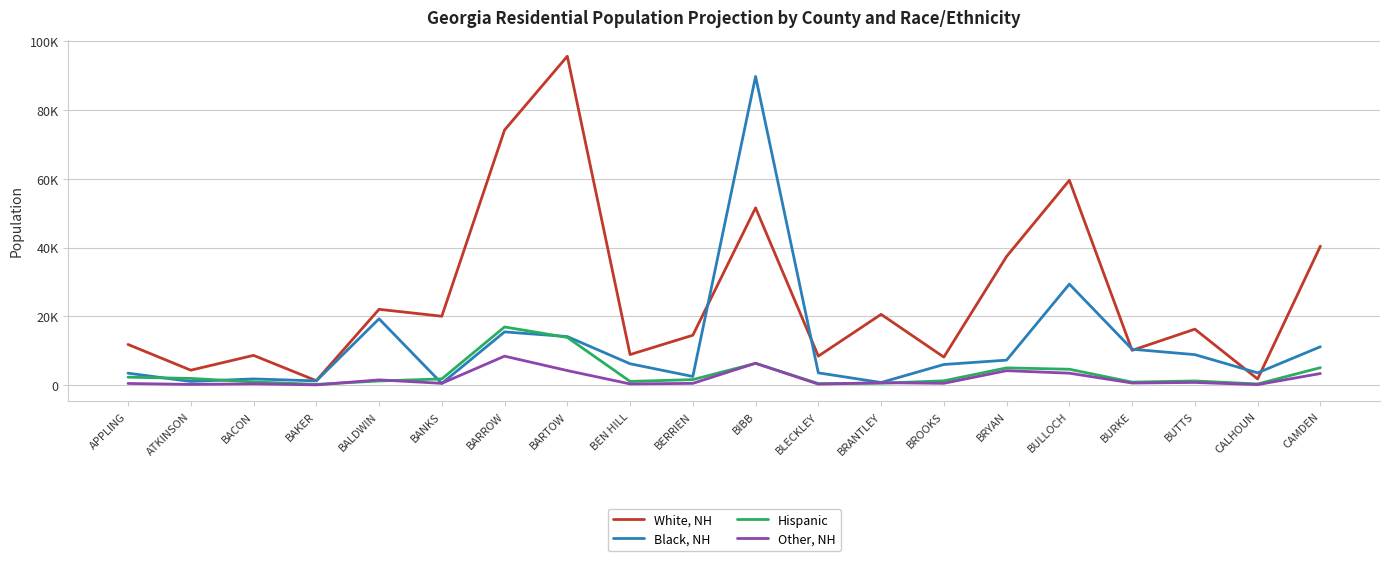

List the labels in order of Black, NH value, smallest first.

BANKS, BRANTLEY, ATKINSON, BAKER, BACON, BERRIEN, APPLING, BLECKLEY, CALHOUN, BROOKS, BEN HILL, BRYAN, BUTTS, BURKE, CAMDEN, BARTOW, BARROW, BALDWIN, BULLOCH, BIBB